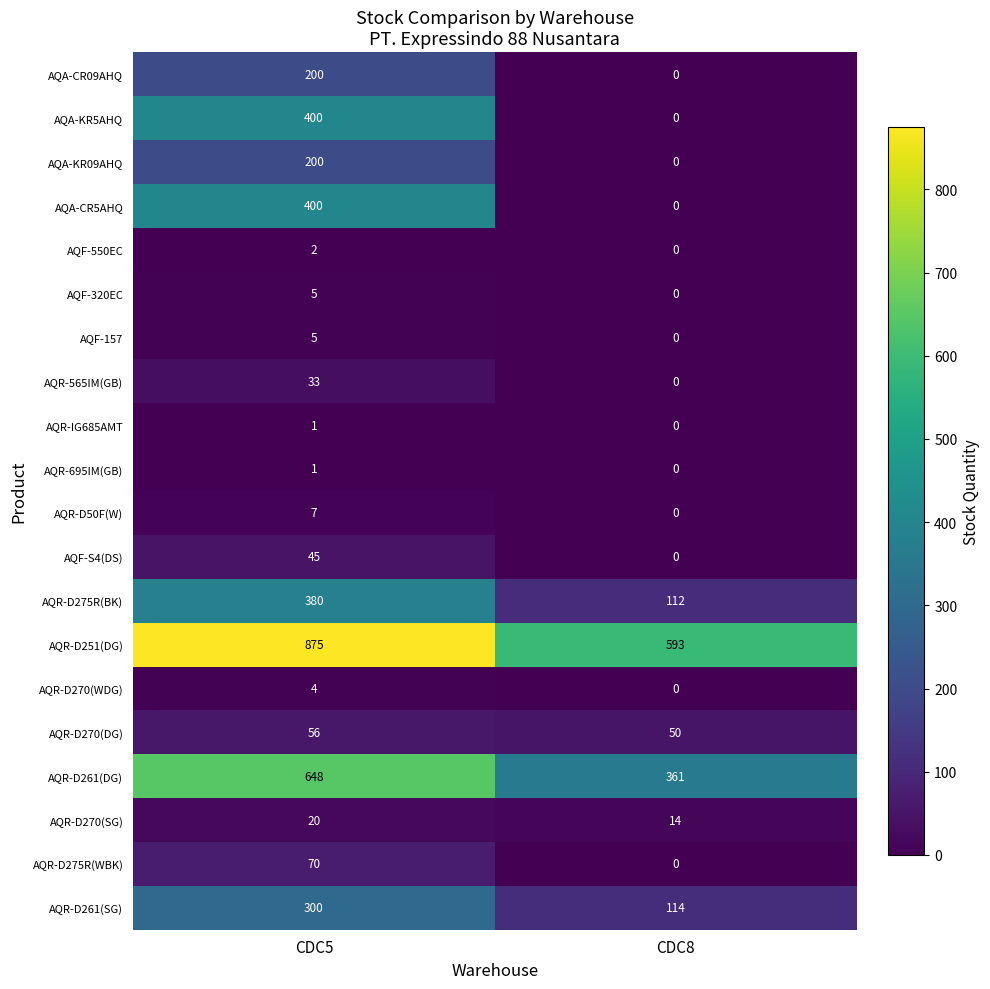

What is the maximum value for AQR-D275R(BK)?

380